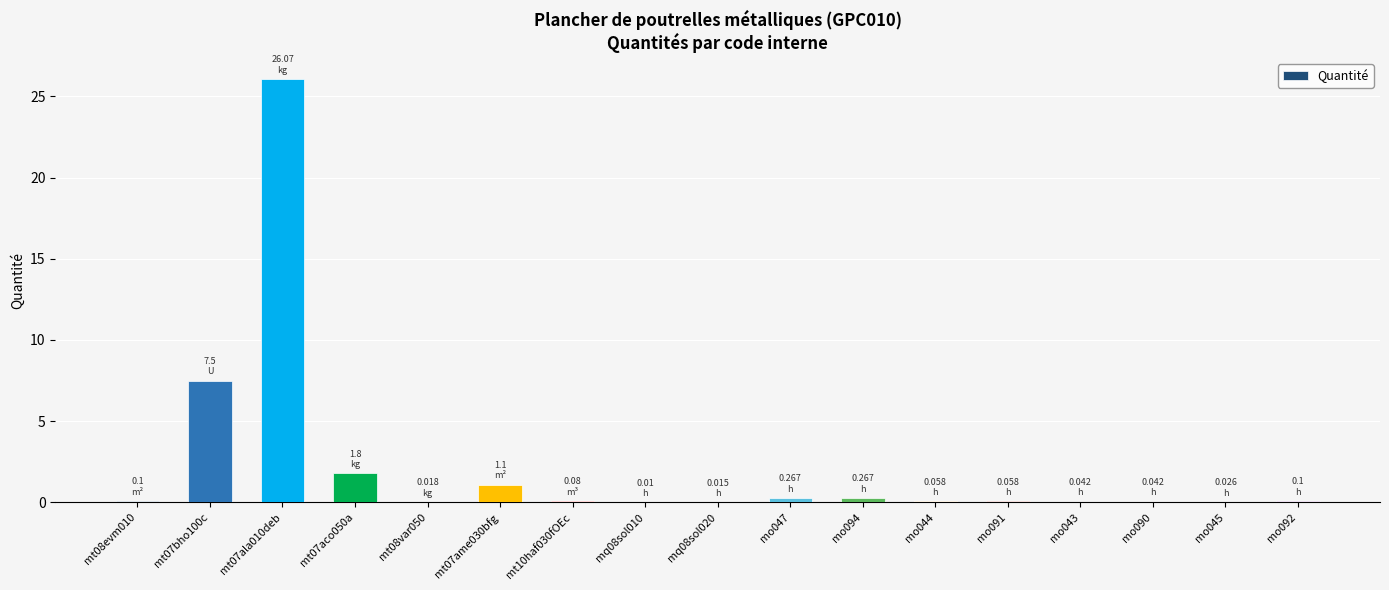

What is the sum of all values?

37.6